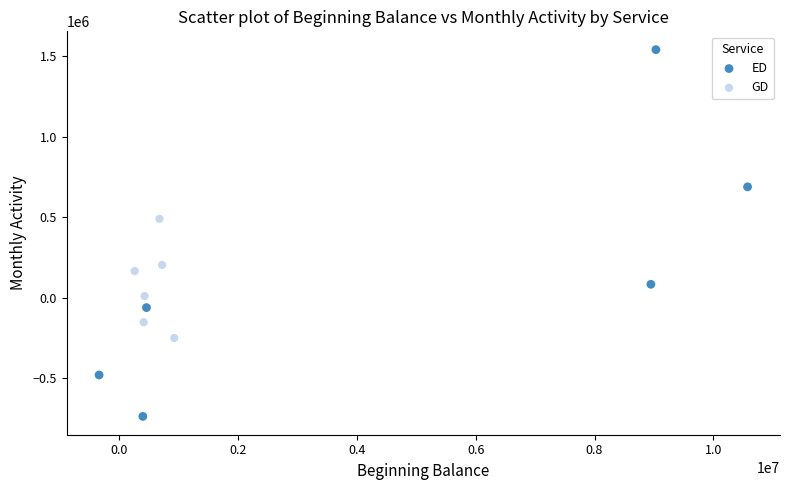

Which series reaches the minimum Y coordinate?

ED